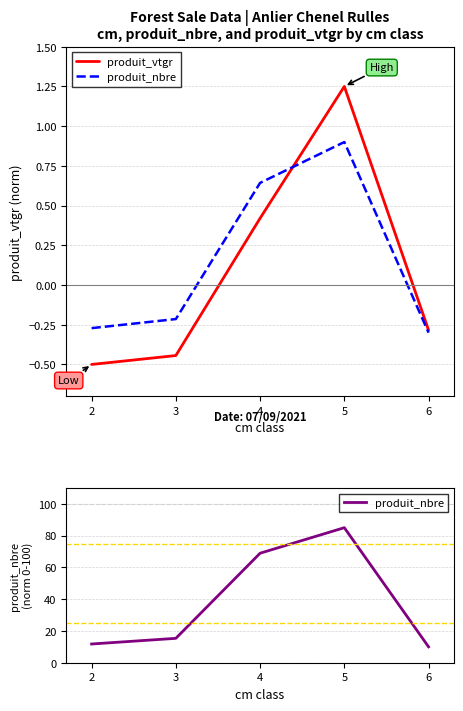

What is the difference between the maximum and minimum values in the produit_nbre series?

75.0